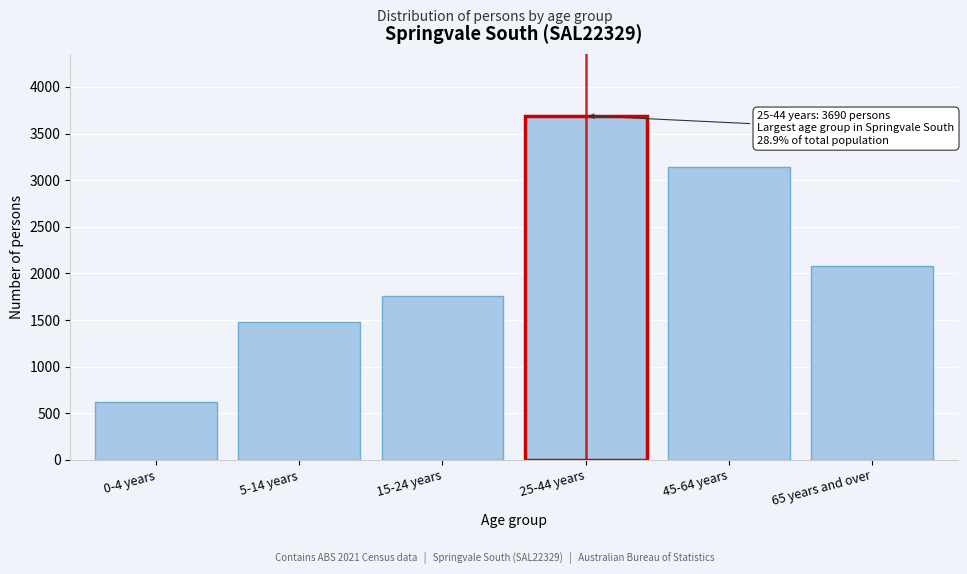

Reading left to right, what are all the values shown in this chart?

0-4 years=618	5-14 years=1477	15-24 years=1754	25-44 years=3690	45-64 years=3146	65 years and over=2081